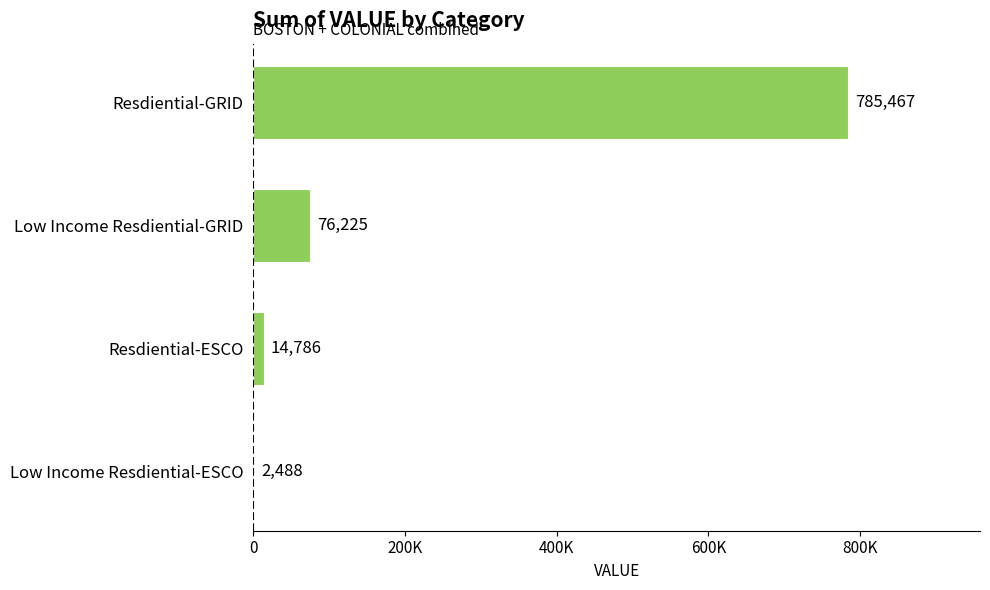

Are the bars horizontal?

Yes